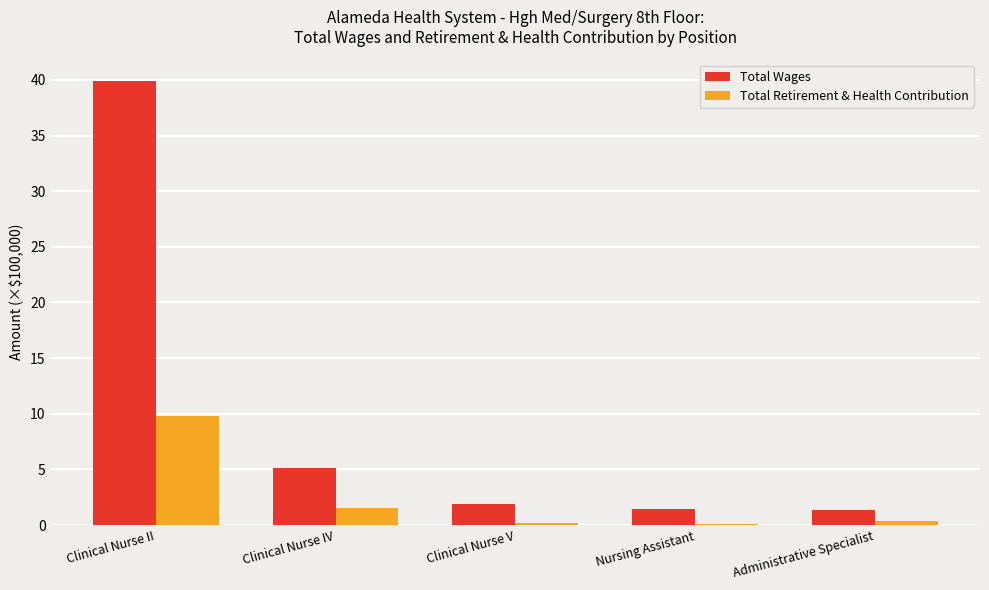

What is the average value of the Total Retirement & Health Contribution series?

2.4